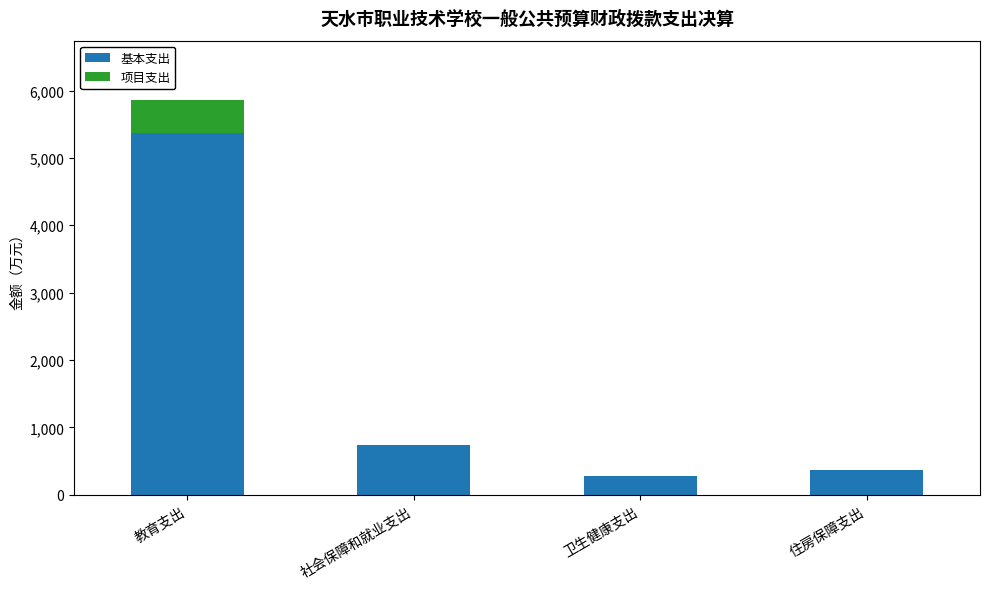

What is the maximum value for 基本支出?

5365.9